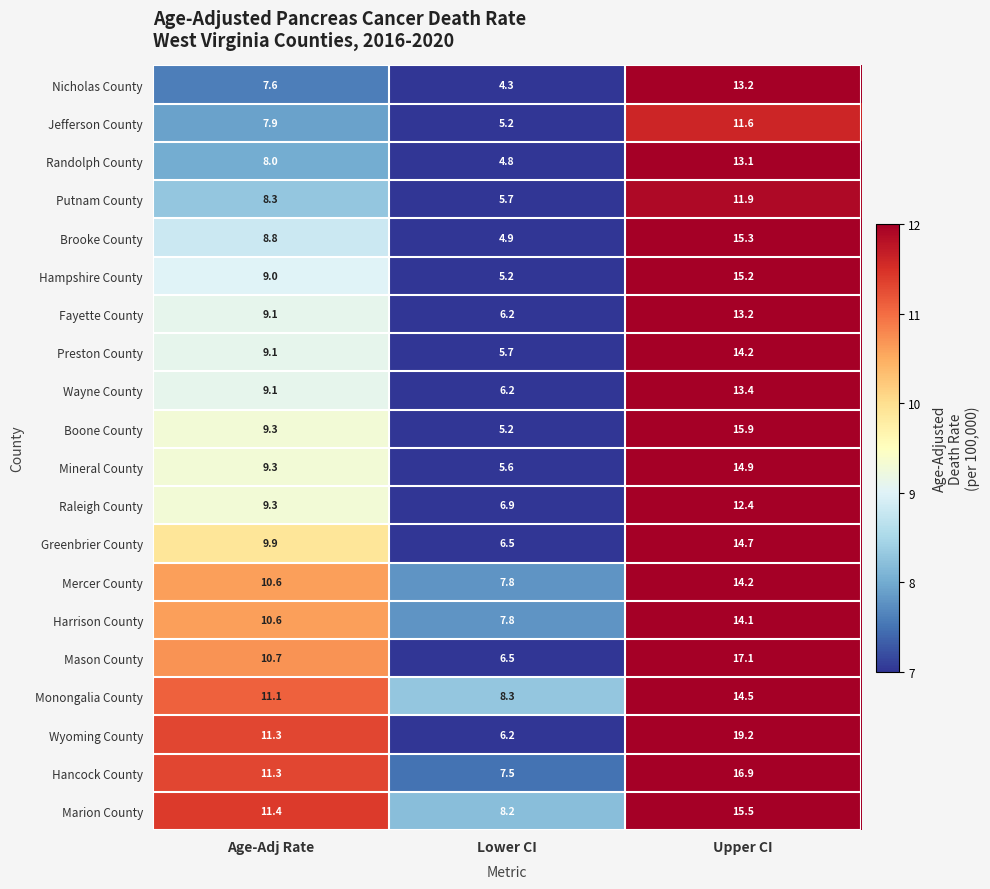

True or false: Raleigh County has a value of 9.3 at Age-Adj Rate.

True